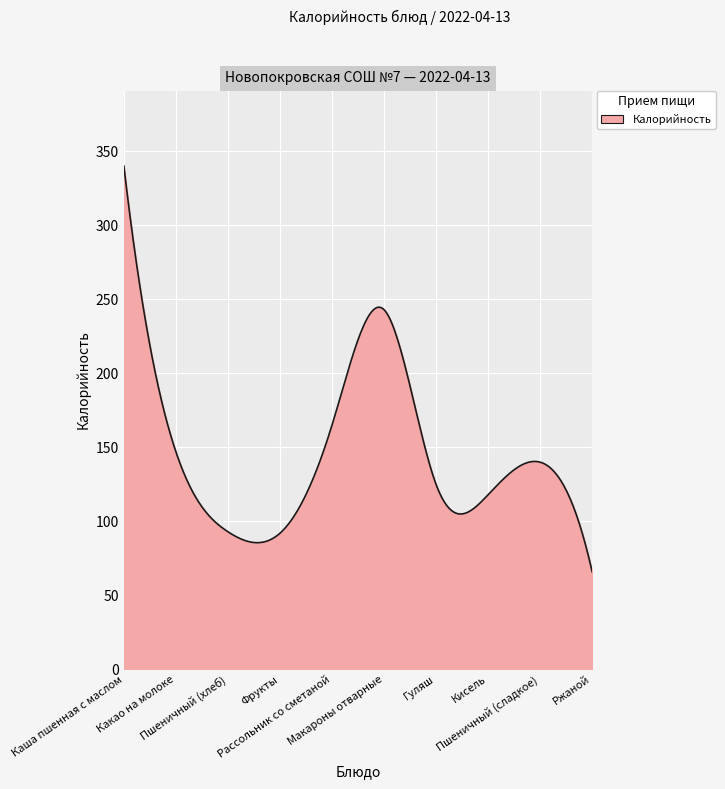

What is the difference between the maximum and minimum values?

274.0